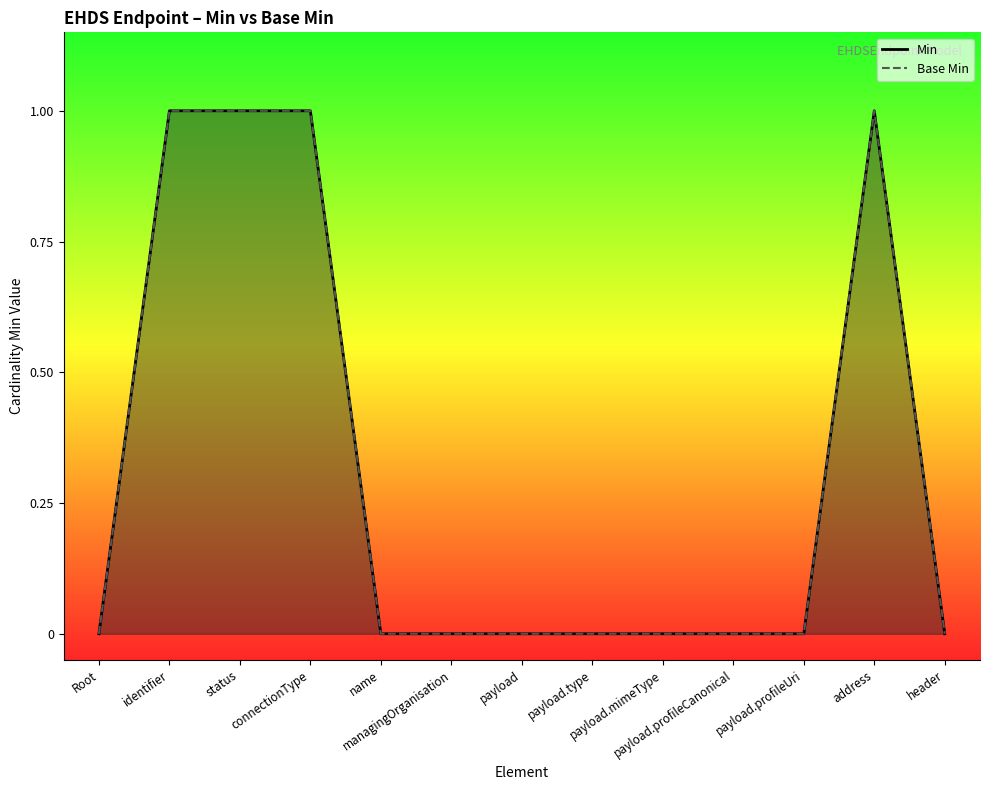

What position from the left is payload.mimeType?

9